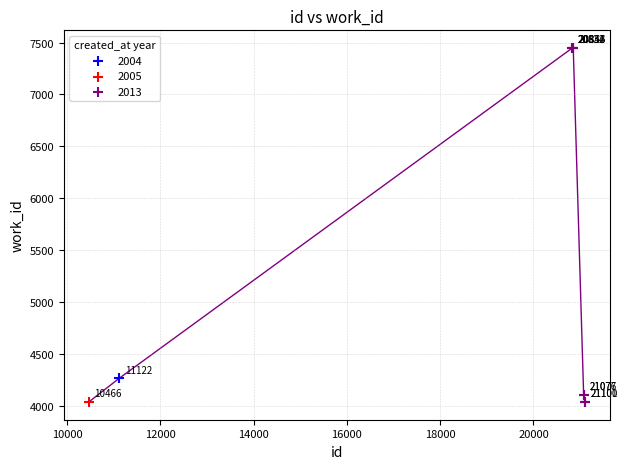

What are all the series names shown in the legend?

2004, 2005, 2013